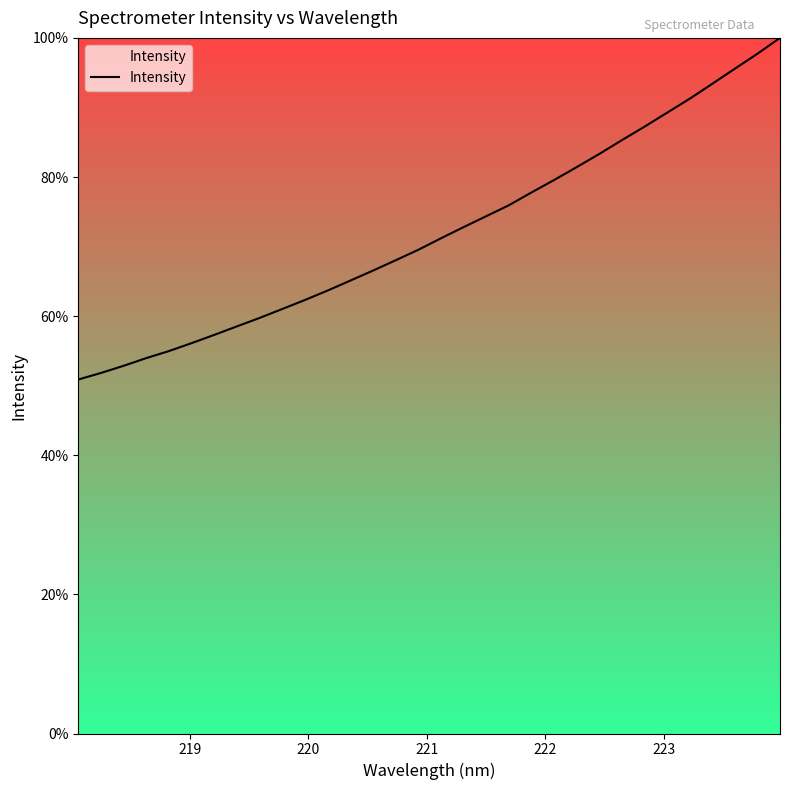

What is the minimum value shown in the chart?

50.9